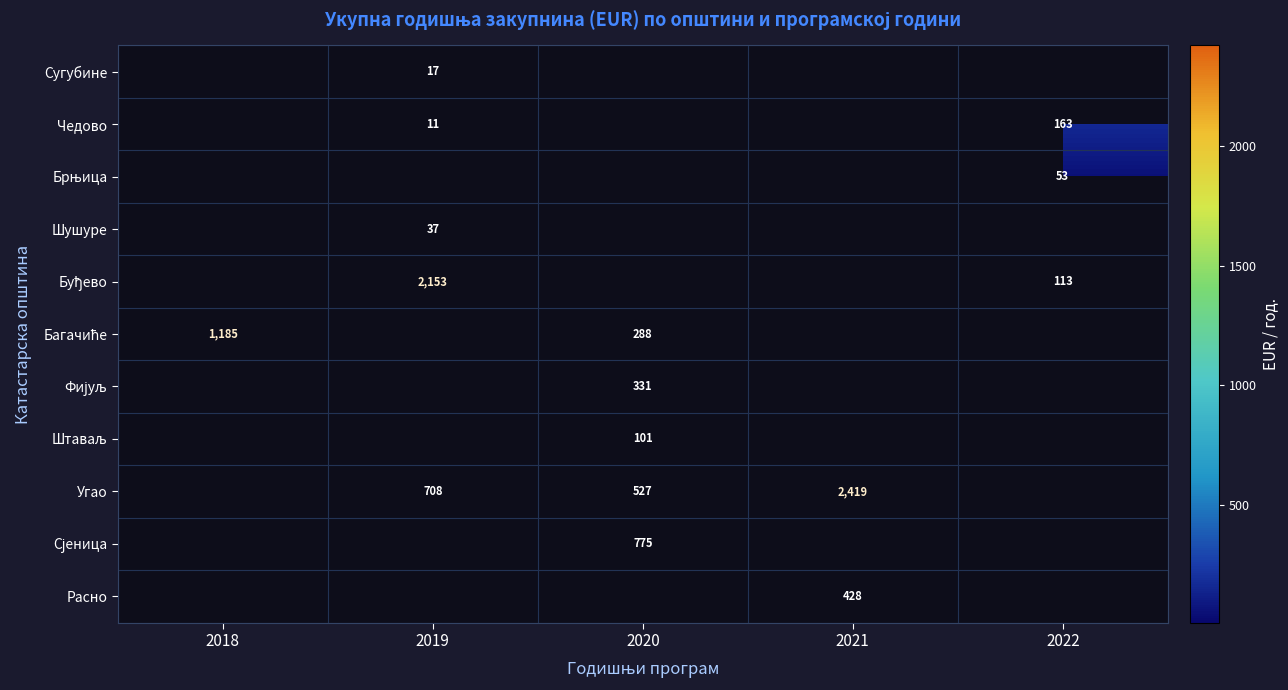

The Сугубине series shows 17 at 2019. True or false?

True